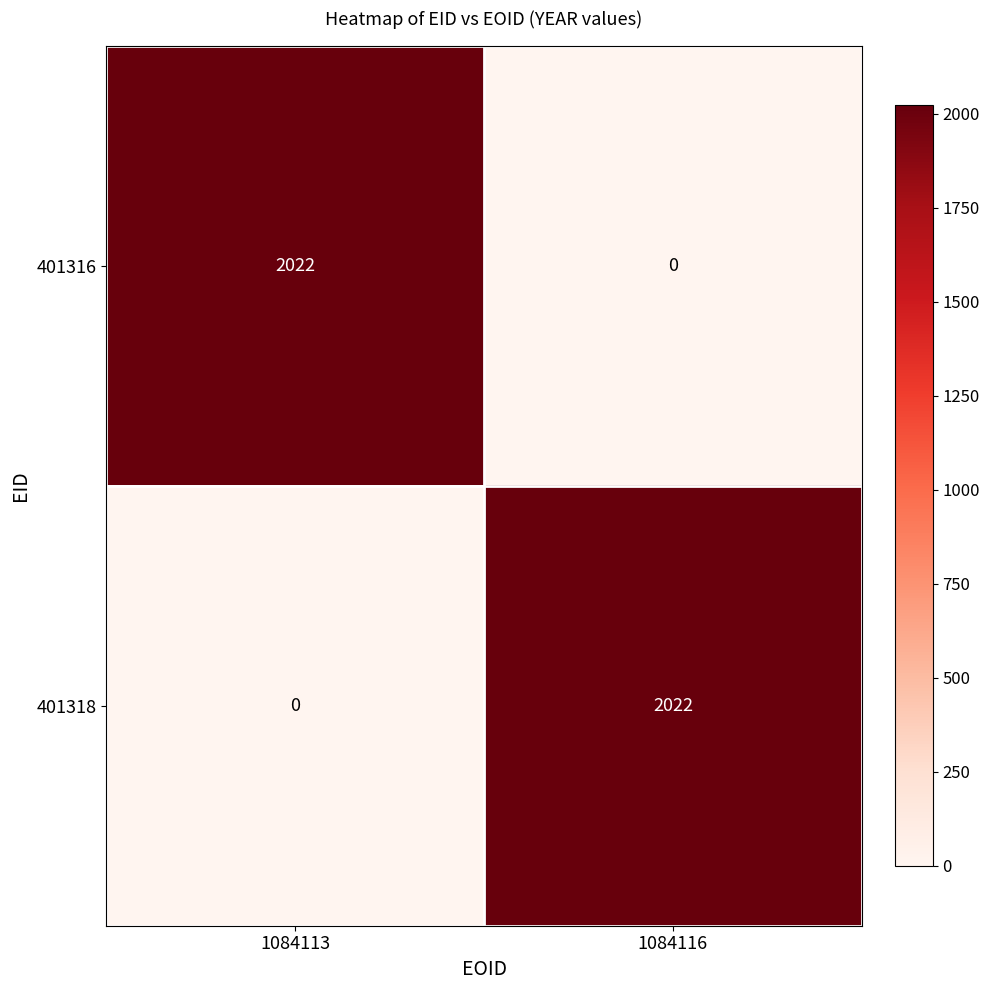

Rank the series at 1084113 from lowest to highest value.

401318, 401316